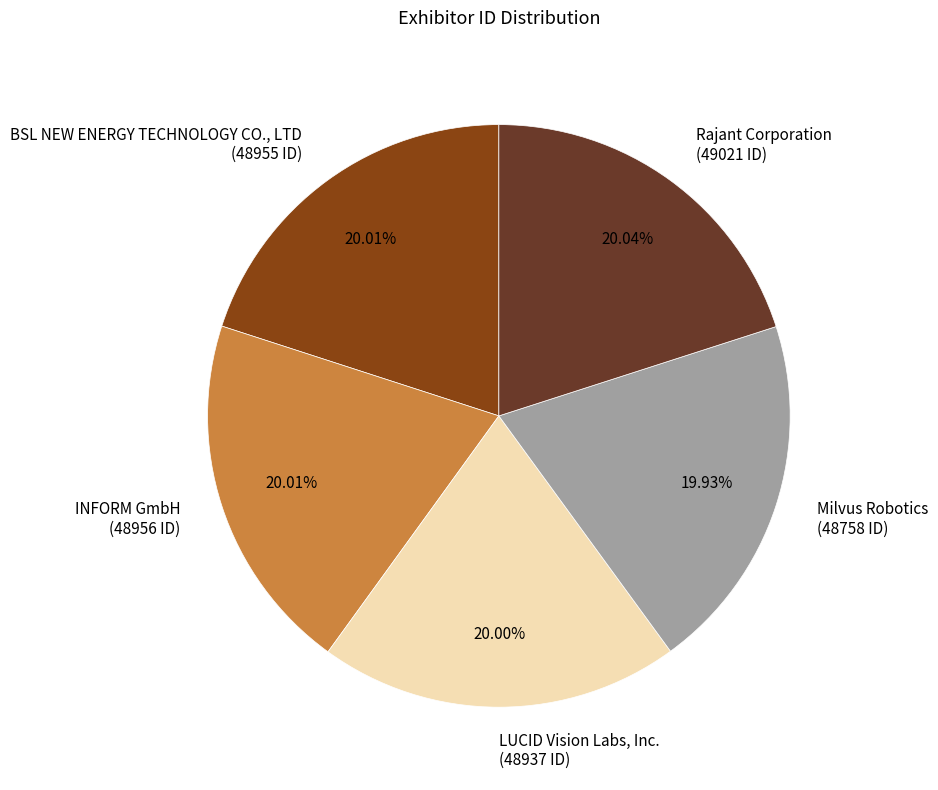

Count the number of slices in the pie.

5